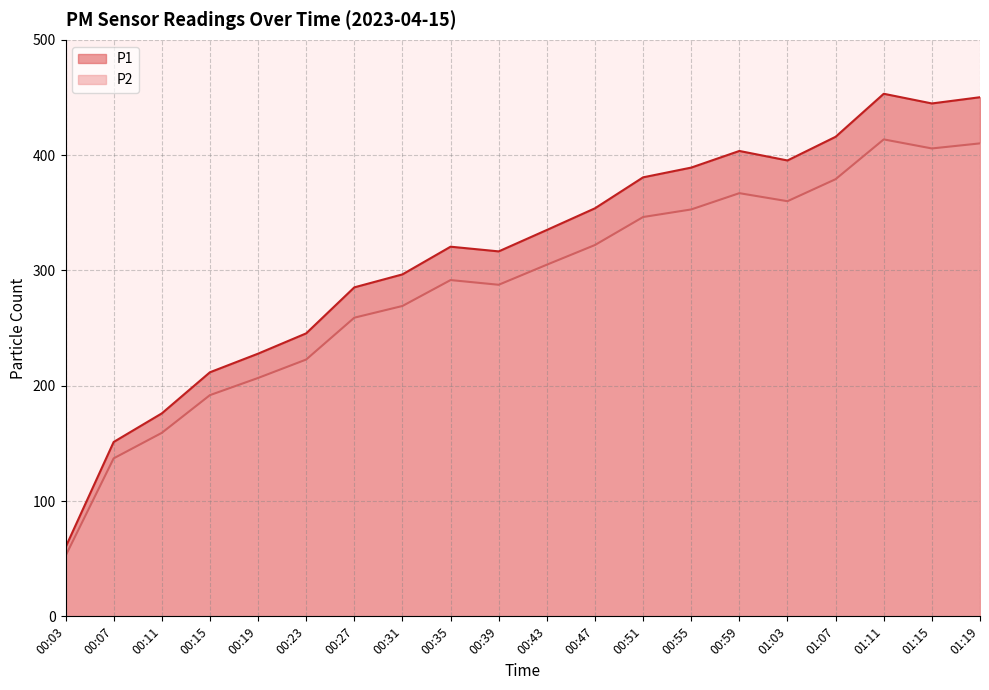

Reading left to right, transcribe all the data shown in this chart.

P1: 00:03=59.9	00:07=151.2	00:11=176.0	00:15=211.7	00:19=227.8	00:23=245.4	00:27=285.3	00:31=296.6	00:35=320.6	00:39=316.5	00:43=335.1	00:47=353.9	00:51=380.8	00:55=389.2	00:59=403.6	01:03=395.4	01:07=415.9	01:11=453.2	01:15=444.8	01:19=450.2
P2: 00:03=52.4	00:07=137.0	00:11=159.1	00:15=191.8	00:19=206.7	00:23=222.7	00:27=259.0	00:31=269.2	00:35=291.6	00:39=287.6	00:43=305.0	00:47=322.1	00:51=346.3	00:55=352.9	00:59=367.0	01:03=360.1	01:07=379.1	01:11=413.6	01:15=405.8	01:19=410.2